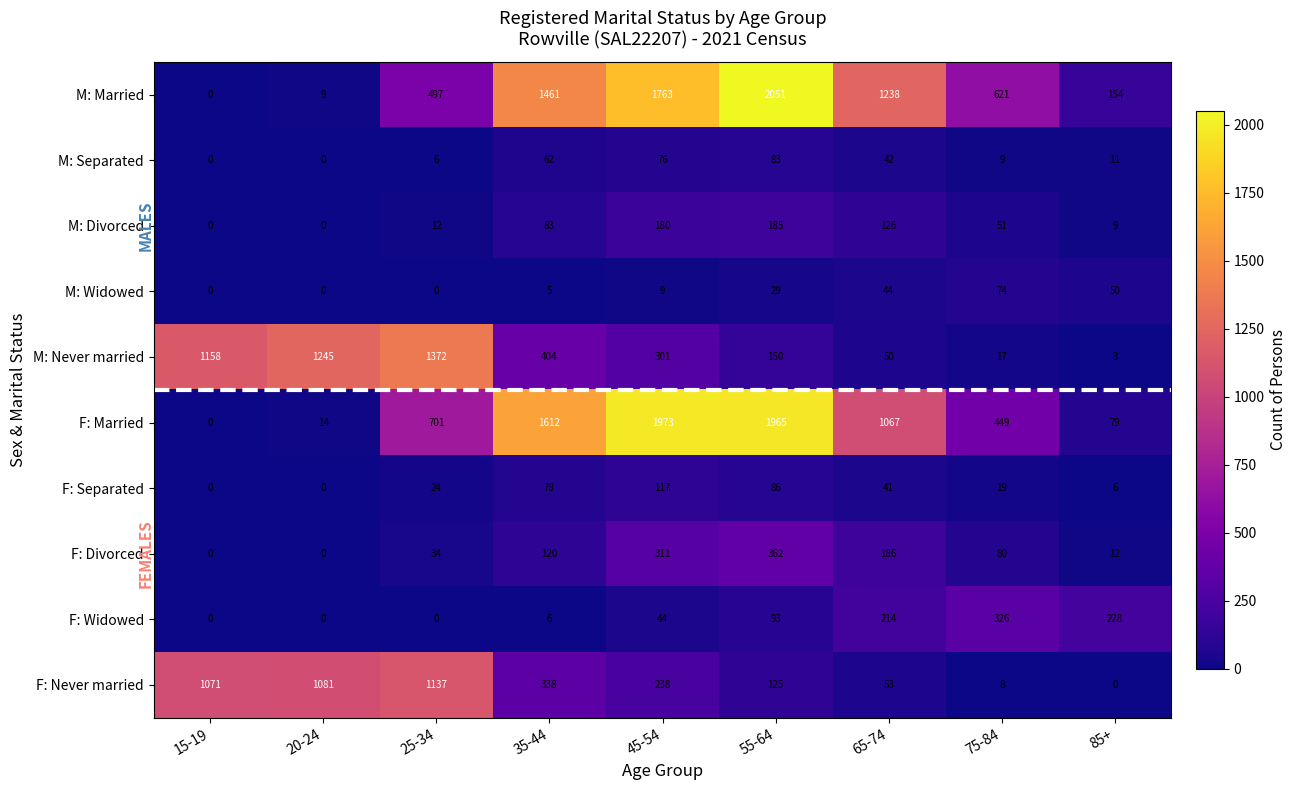

At how many categories does at least one series exceed 593?

8